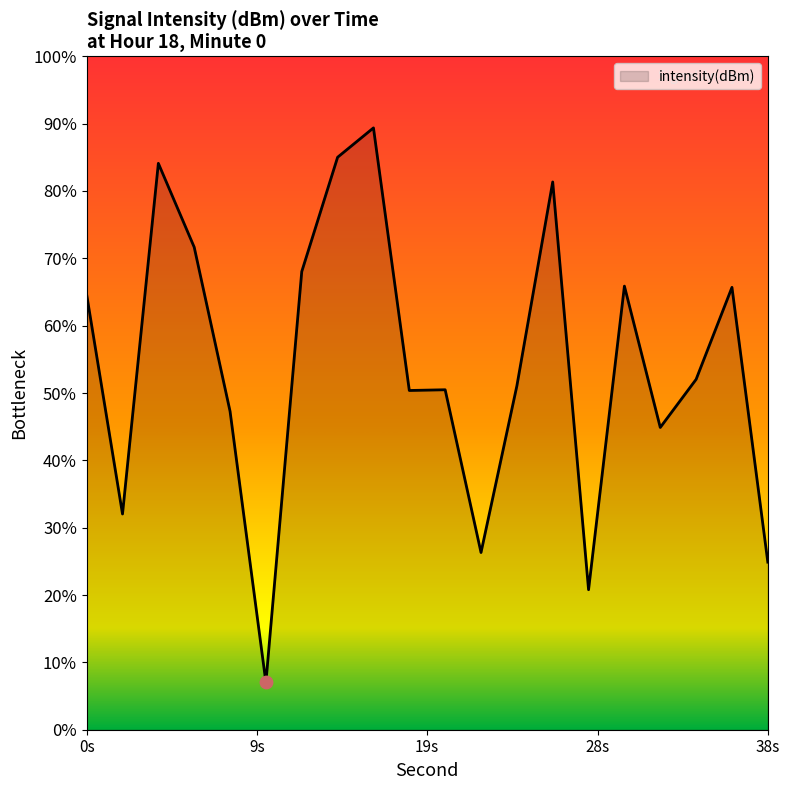

Between 16 and 18, which is larger?

16